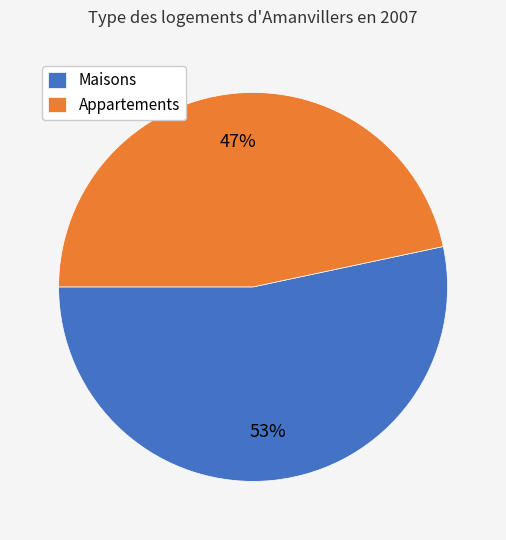

What percentage is the Appartements slice, to the nearest percent?

47%